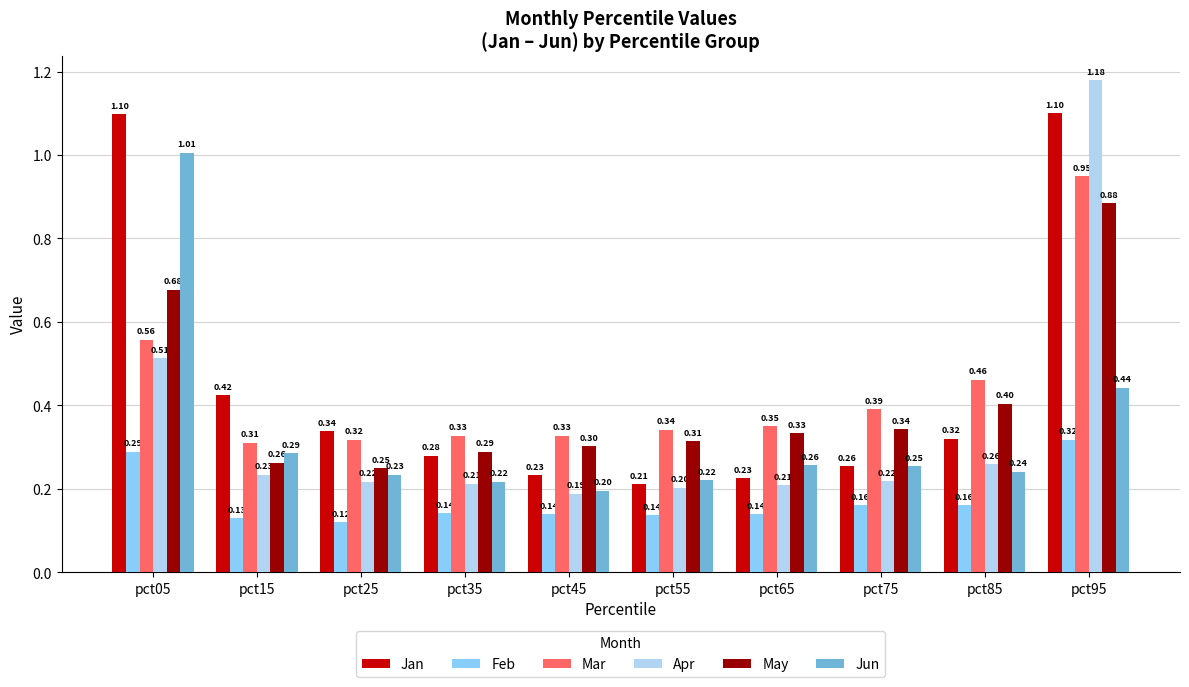

What is the difference between the second highest and minimum values in the May series?

0.4